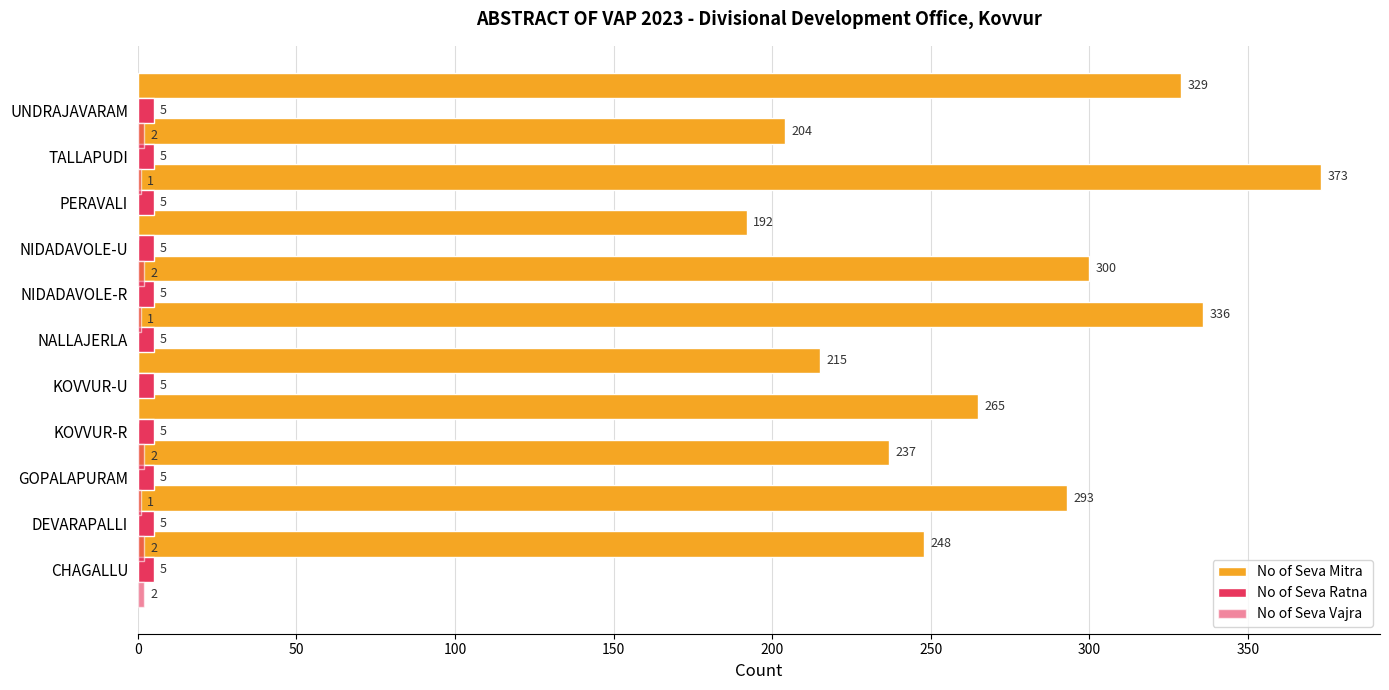

What is the value of the No of Seva Vajra bar at the 2nd from the left?

2.0